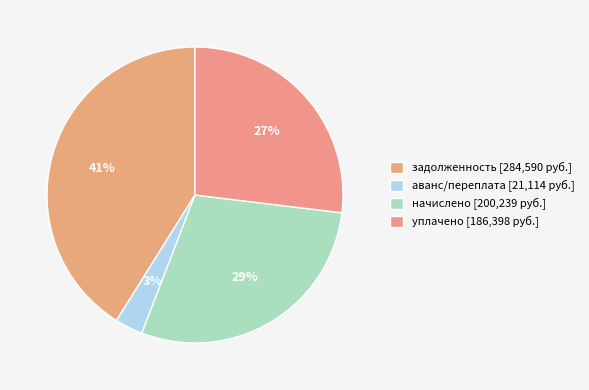

Count the number of slices in the pie.

4